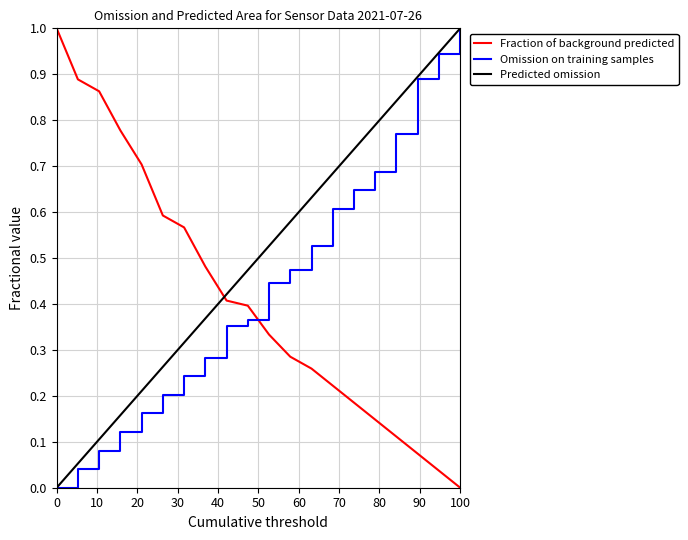

Rank the series by their average value, from lowest to highest.

Fraction of background predicted, Omission on training samples, Predicted omission